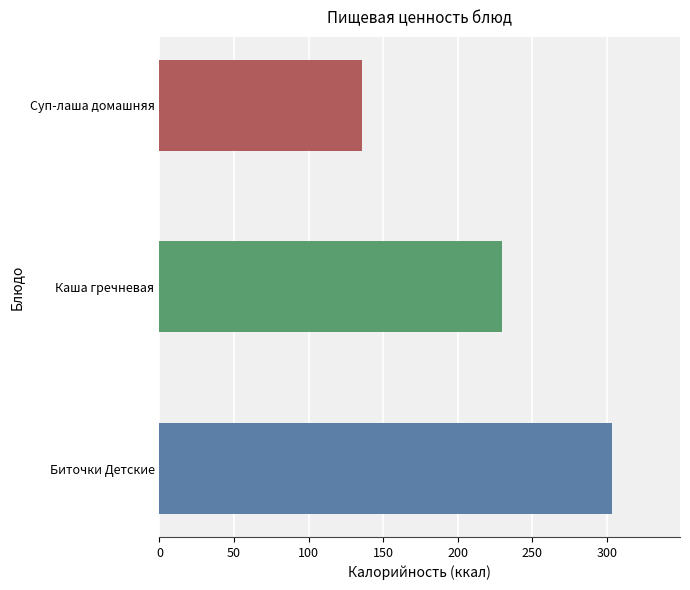

Which series has the largest total across all categories?

Калорийность